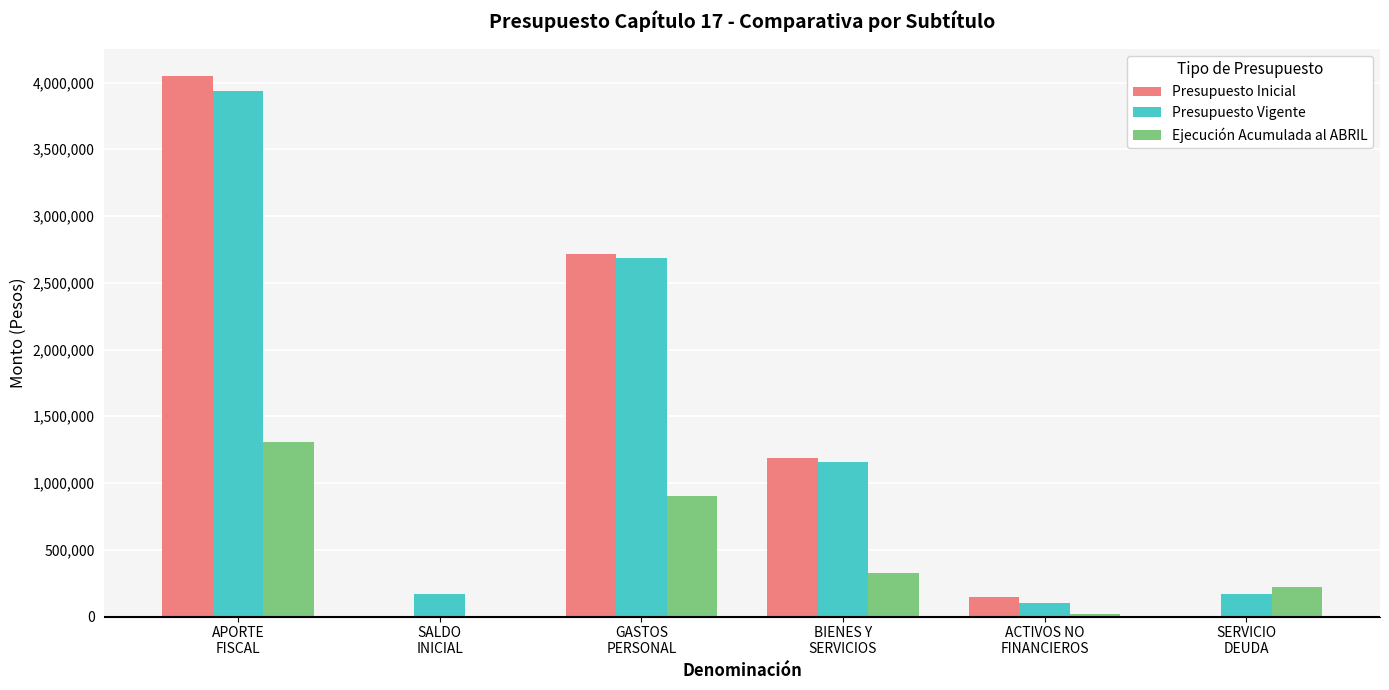

Reading left to right, transcribe all the data shown in this chart.

Presupuesto Inicial: 4050075	0	2718526	1185973	145576	0
Presupuesto Vigente: 3939720	169419	2683509	1154308	101903	169419
Ejecución Acumulada al ABRIL: 1310001	0	899164	328661	22412	221722